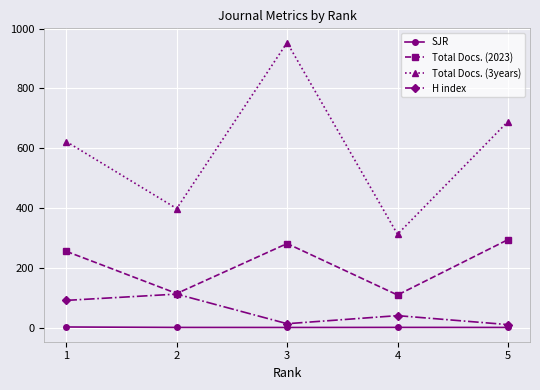

Which series has the widest spread of values?

Total Docs. (3years)